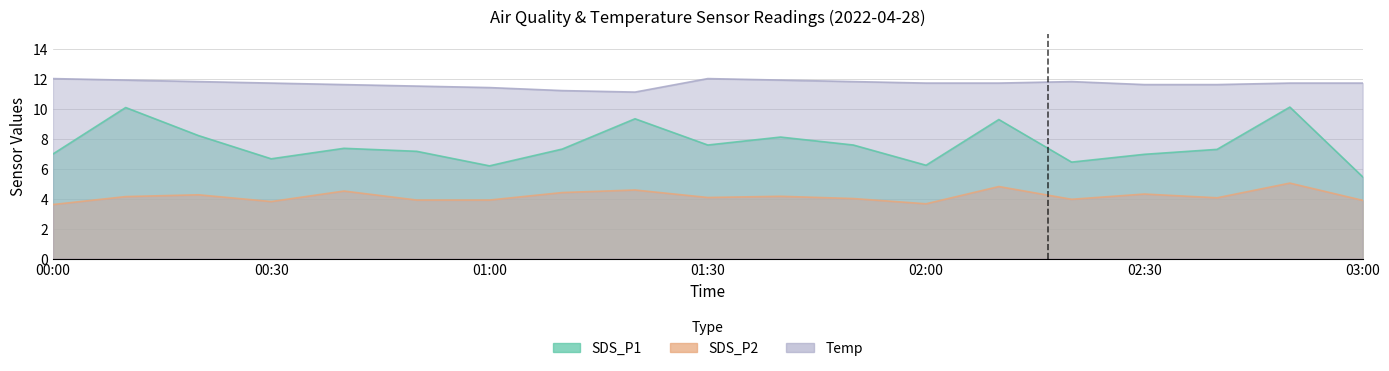

What are all the series names shown in the legend?

SDS_P1, SDS_P2, Temp